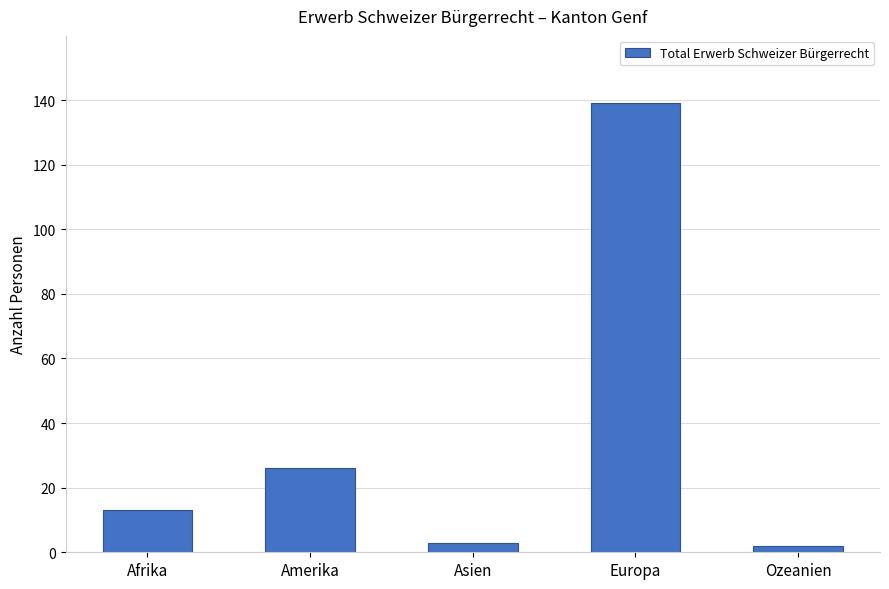

What is the label of the 3rd bar from the right?

Asien